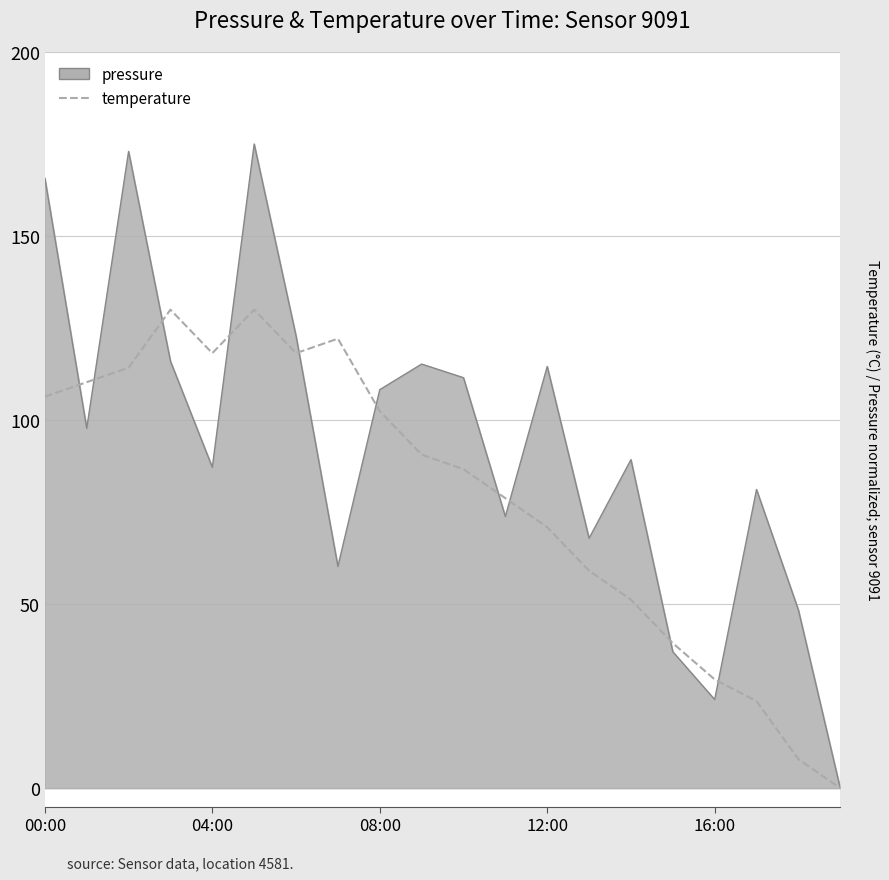

At which category does the chart reach its minimum across all series?

19